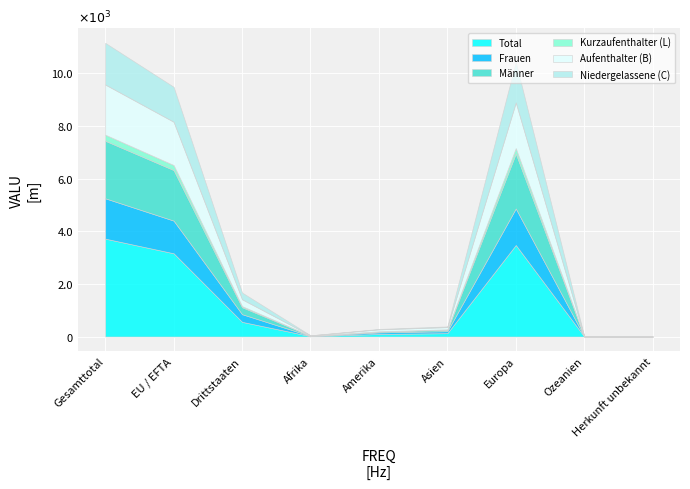

Reading left to right, list all the values displayed in this chart.

Total: Gesamttotal=3721	EU / EFTA=3164	Drittstaaten=557	Afrika=15	Amerika=96	Asien=128	Europa=3479	Ozeanien=3	Herkunft unbekannt=0
Frauen: Gesamttotal=1534	EU / EFTA=1242	Drittstaaten=292	Afrika=7	Amerika=61	Asien=75	Europa=1389	Ozeanien=2	Herkunft unbekannt=0
Männer: Gesamttotal=2187	EU / EFTA=1922	Drittstaaten=265	Afrika=8	Amerika=35	Asien=53	Europa=2090	Ozeanien=1	Herkunft unbekannt=0
Kurzaufenthalter (L): Gesamttotal=231	EU / EFTA=190	Drittstaaten=41	Afrika=2	Amerika=5	Asien=19	Europa=204	Ozeanien=1	Herkunft unbekannt=0
Aufenthalter (B): Gesamttotal=1907	EU / EFTA=1646	Drittstaaten=261	Afrika=11	Amerika=75	Asien=82	Europa=1737	Ozeanien=2	Herkunft unbekannt=0
Niedergelassene (C): Gesamttotal=1583	EU / EFTA=1328	Drittstaaten=255	Afrika=2	Amerika=16	Asien=27	Europa=1538	Ozeanien=0	Herkunft unbekannt=0